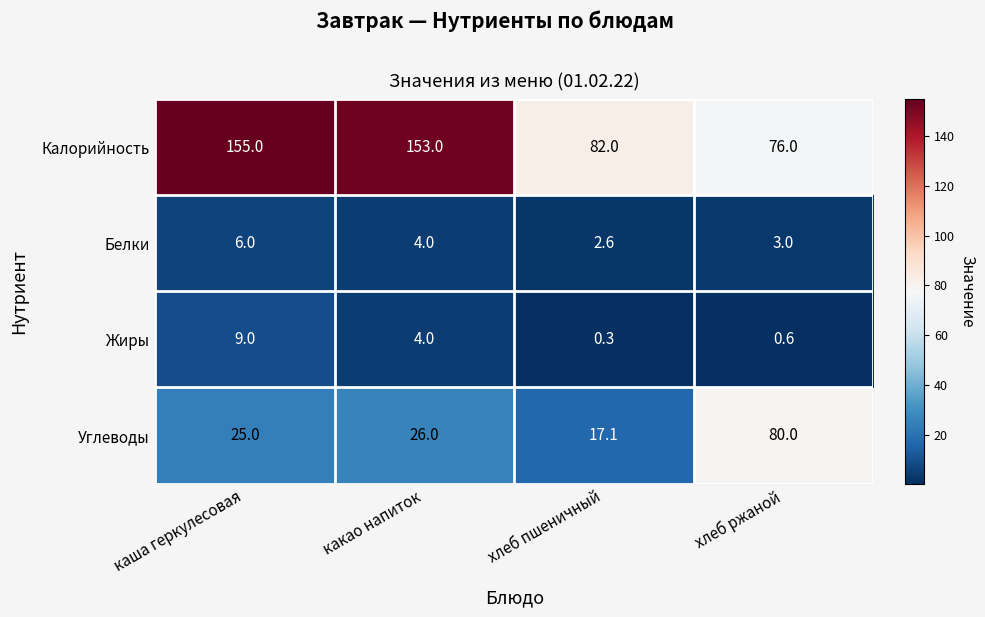

Which series changed the most between каша геркулесовая and какао напиток?

Жиры